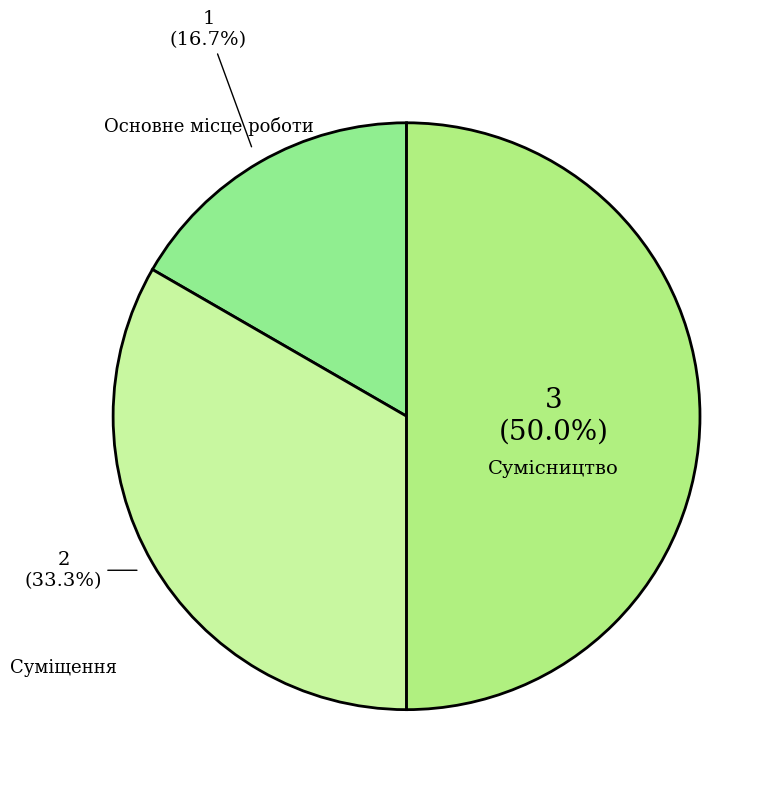

How many segments does this pie chart have?

3